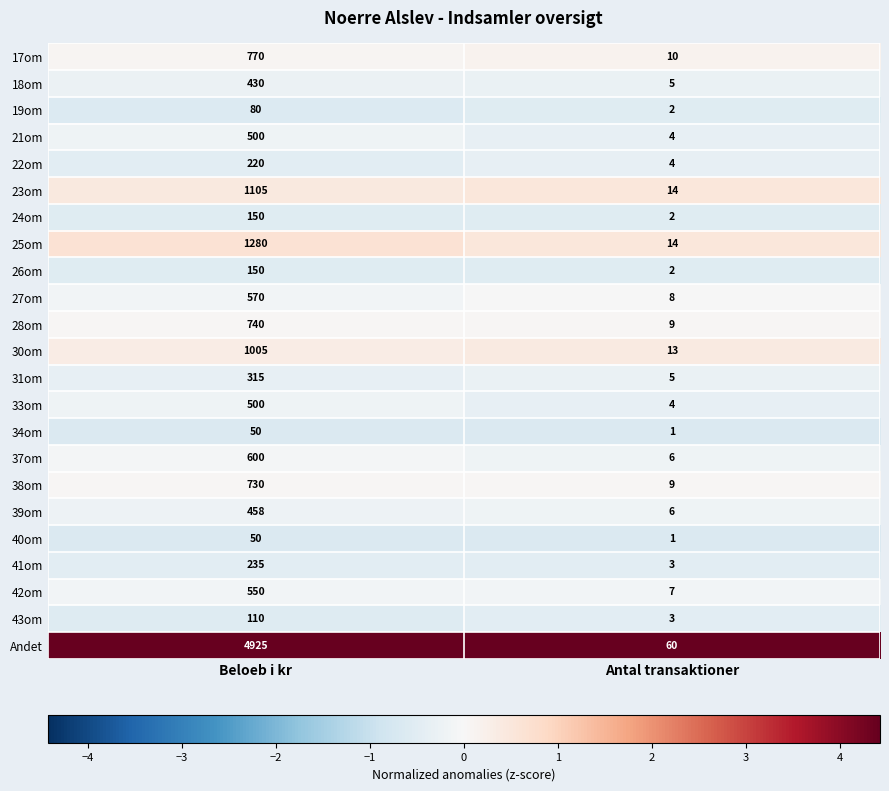

At which category does the chart reach its minimum across all series?

Antal transaktioner